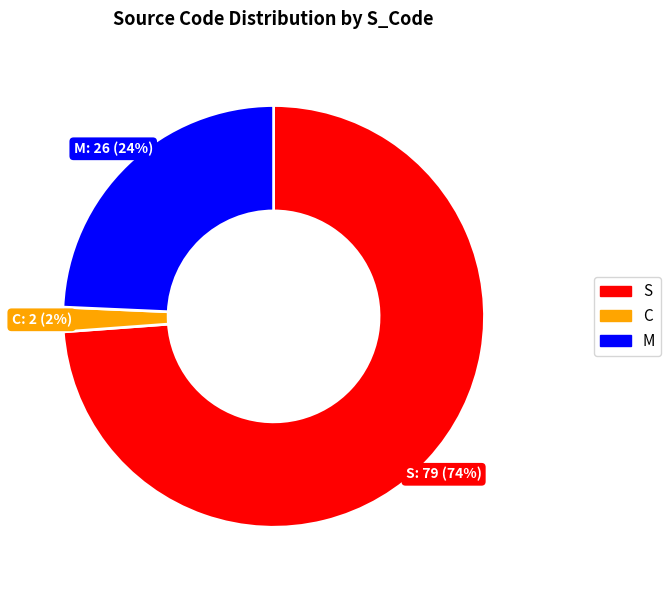

What is the smallest slice in the pie chart?

C